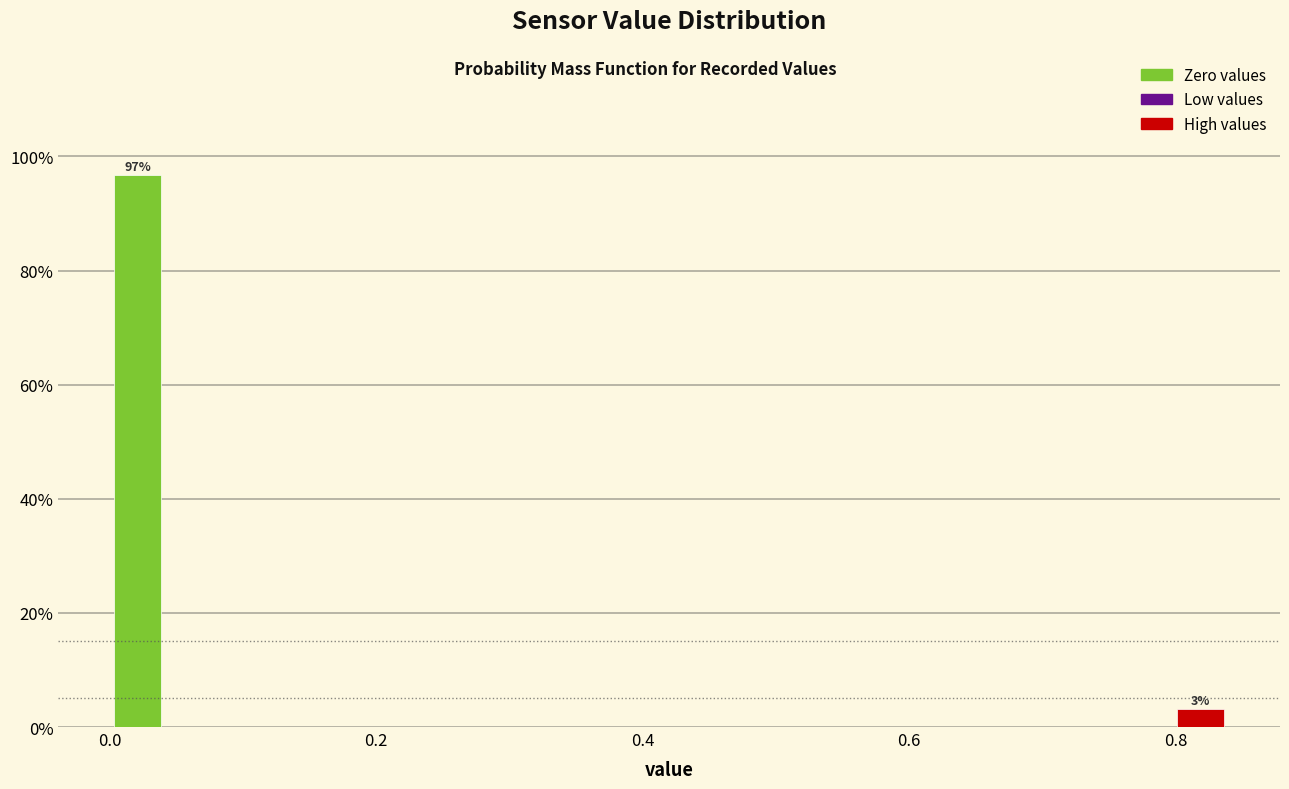

Read against the x-axis, roughly where is the centre of the tallest bar?

0.02